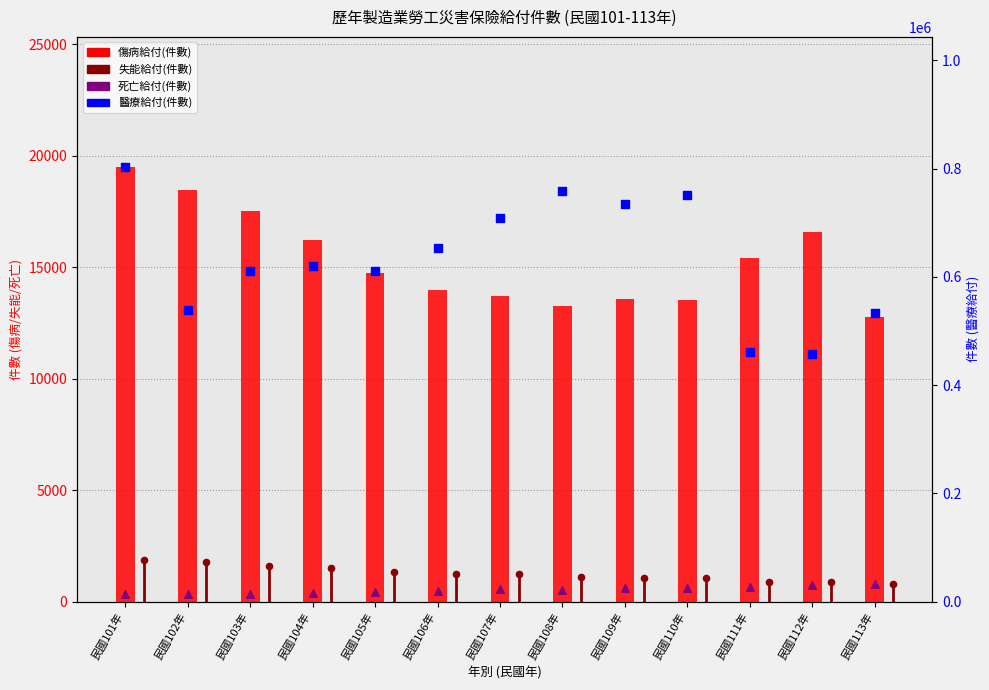

Which series contains the highest Y value?

醫療給付(件數)